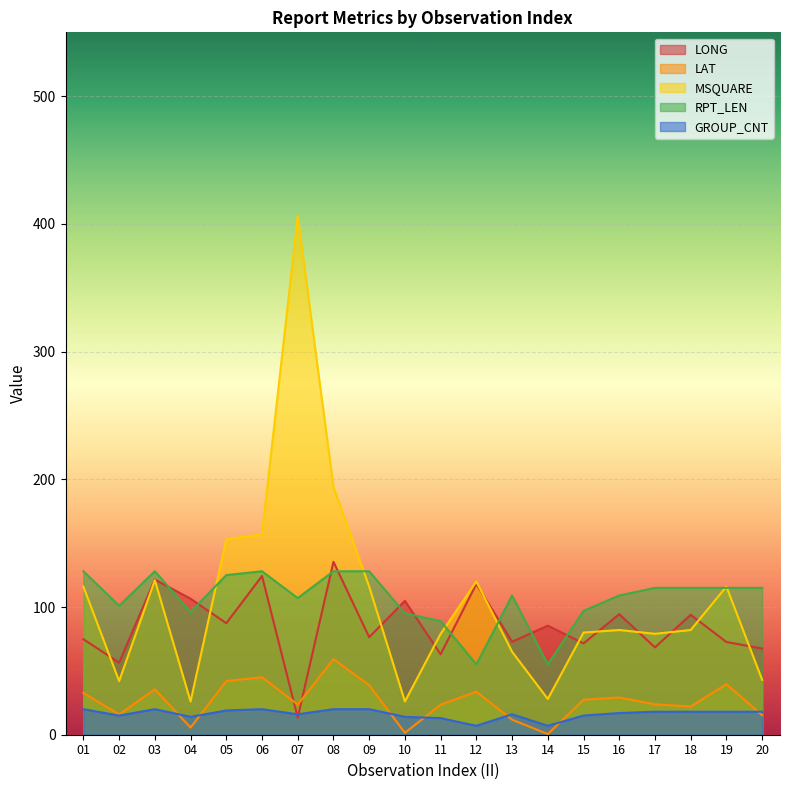

What is the difference between the second highest and second lowest values in the MSQUARE series?

168.0